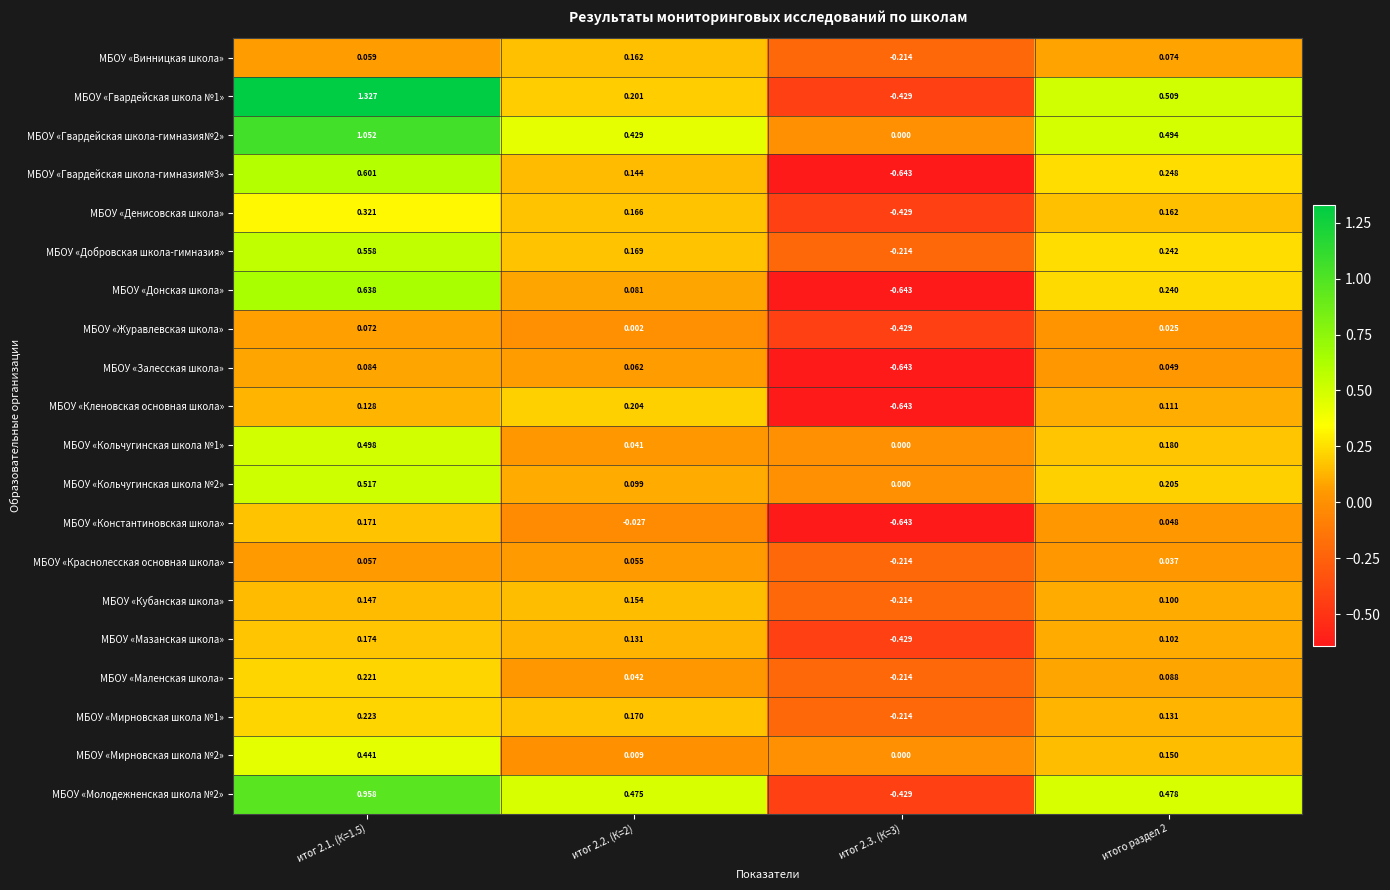

How many values in МБОУ «Краснолесская основная школа» are above zero?

3